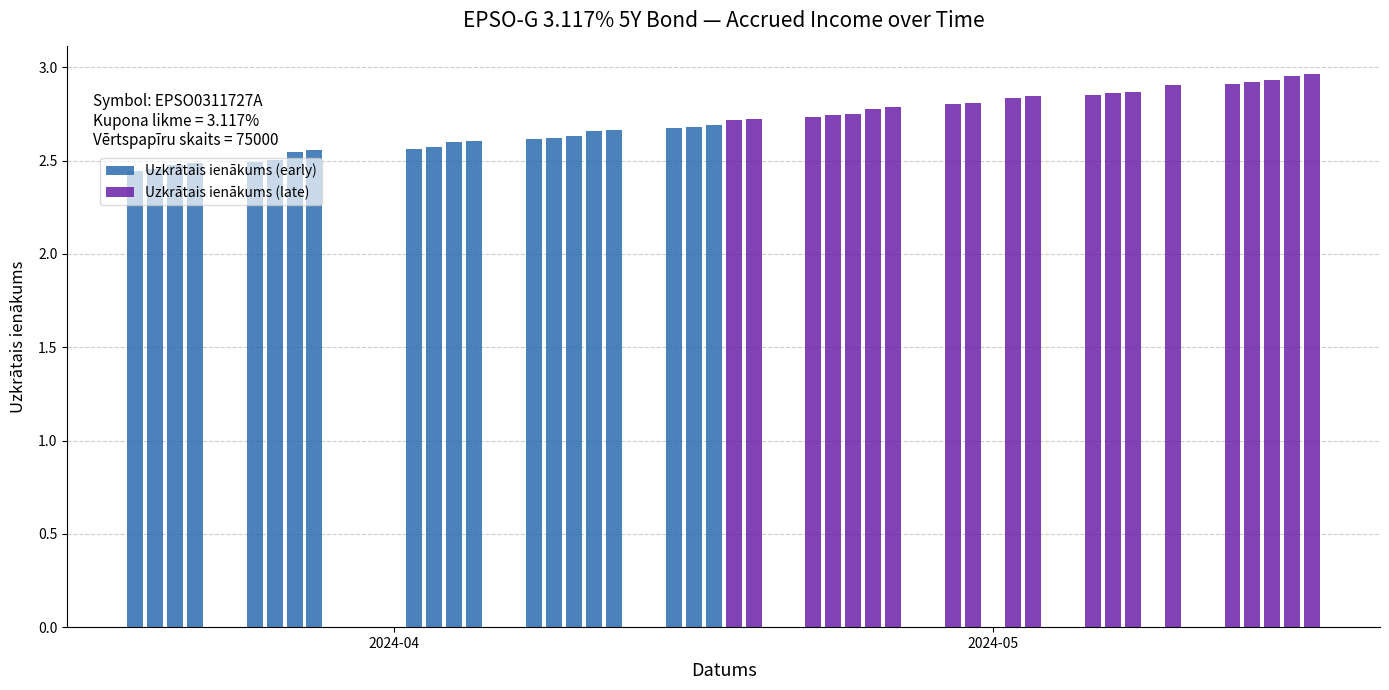

At which label is Uzkrātais ienākums (early) closest to 2?

2024-04